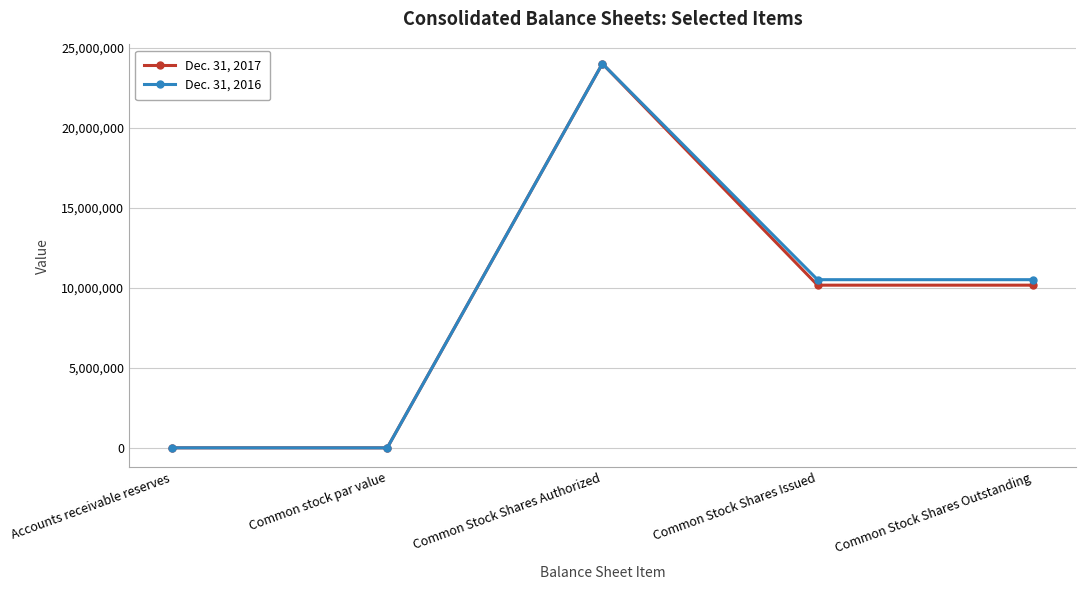

What is the maximum value shown in the chart?

24000000